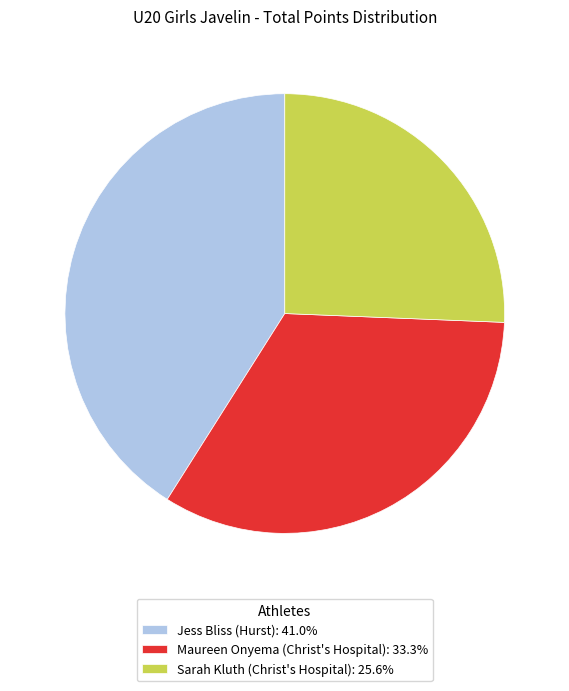

Do Jess Bliss (Hurst): 41.0% and Sarah Kluth (Christ's Hospital): 25.6% together represent more than half of the pie?

Yes